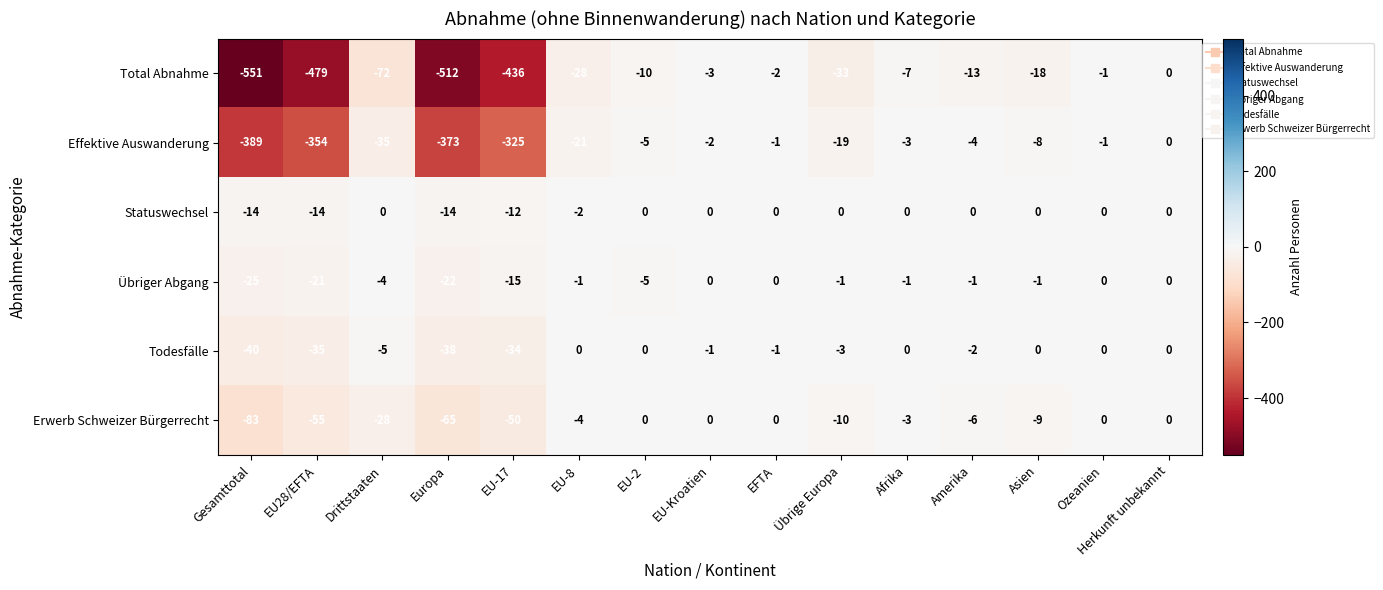

At which category is the sum across all series the highest?

Herkunft unbekannt